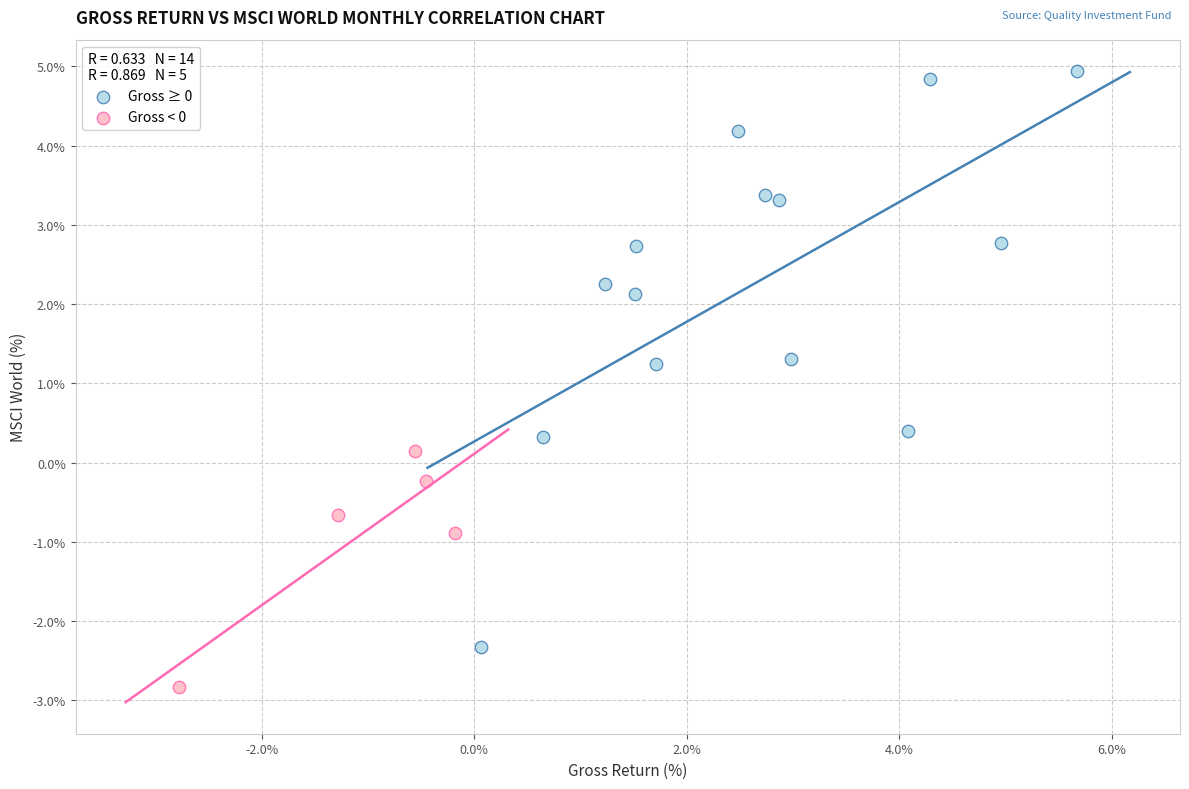

Which series contains the highest Y value?

Gross ≥ 0